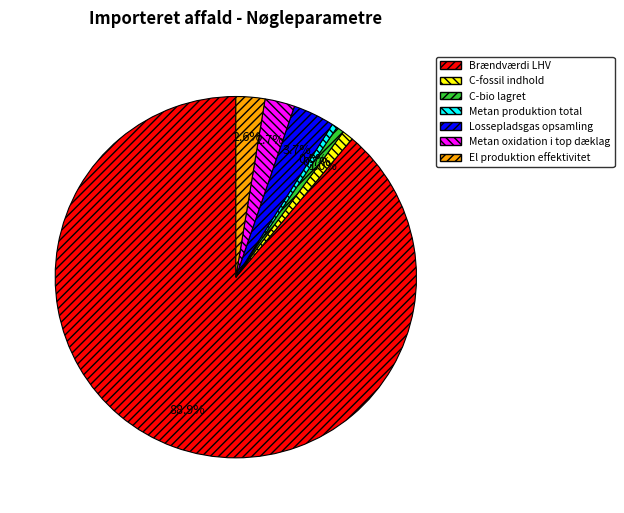

The Brændværdi LHV slice represents 89% of the pie. True or false?

True